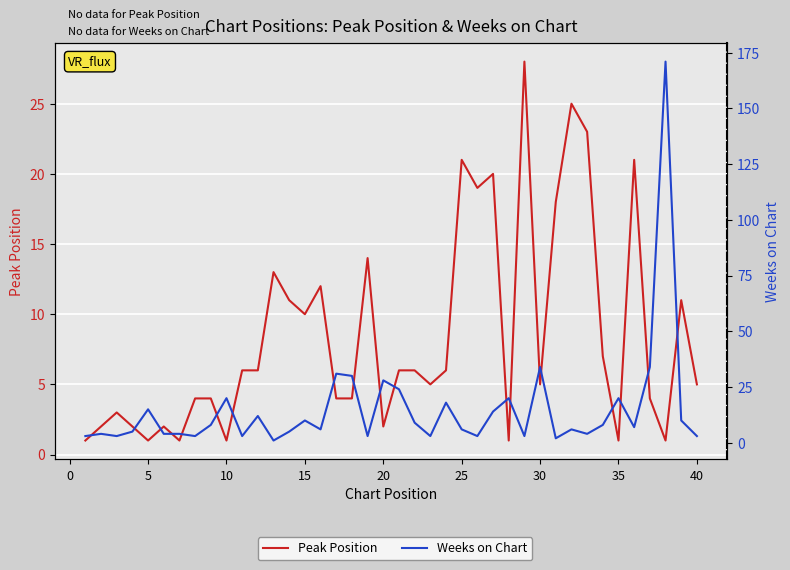

Which series has the largest total across all categories?

Weeks on Chart